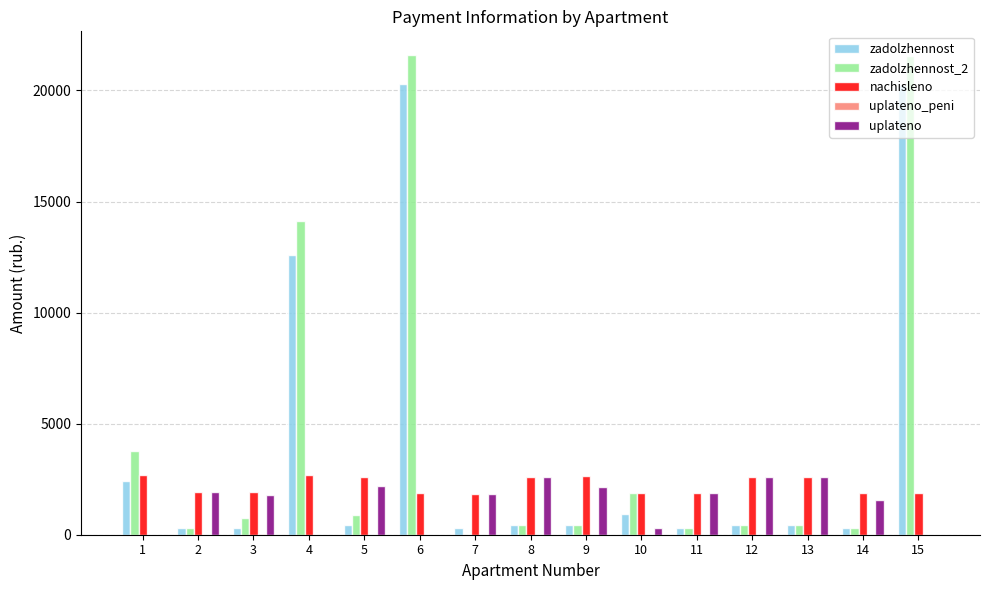

How many data points does each series have?

15